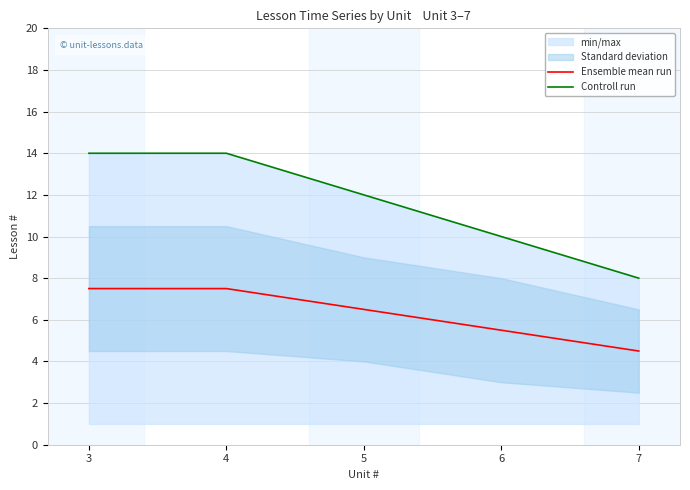

Reading left to right, transcribe all the data shown in this chart.

Ensemble mean run: 3=7.5	4=7.5	5=6.5	6=5.5	7=4.5
Controll run: 3=14.0	4=14.0	5=12.0	6=10.0	7=8.0